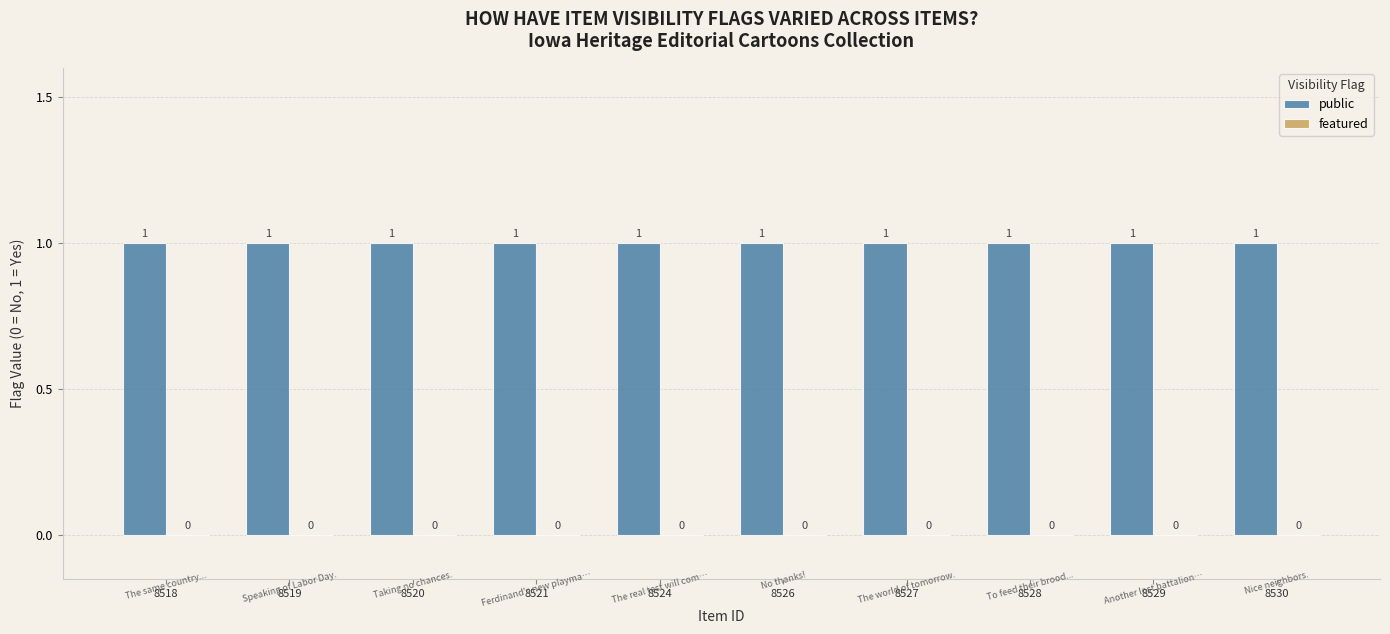

How many bars are there in each group?

2